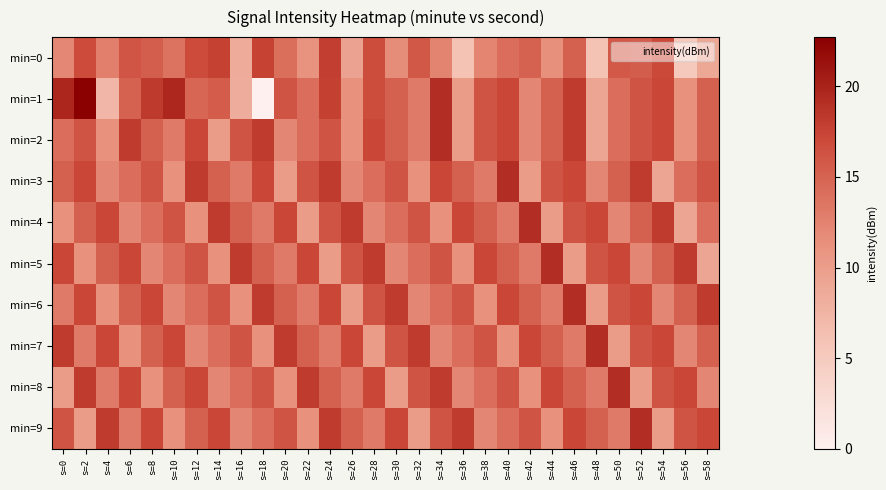

Between s=8 and s=42, which is larger?

s=8